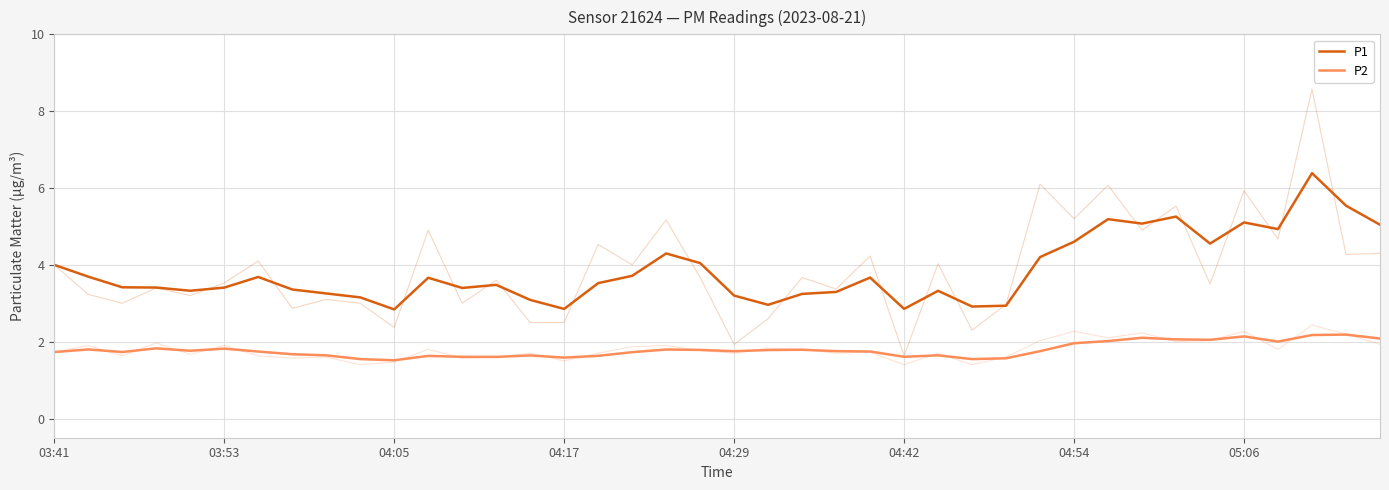

Is this an area chart (filled region under the line)?

No